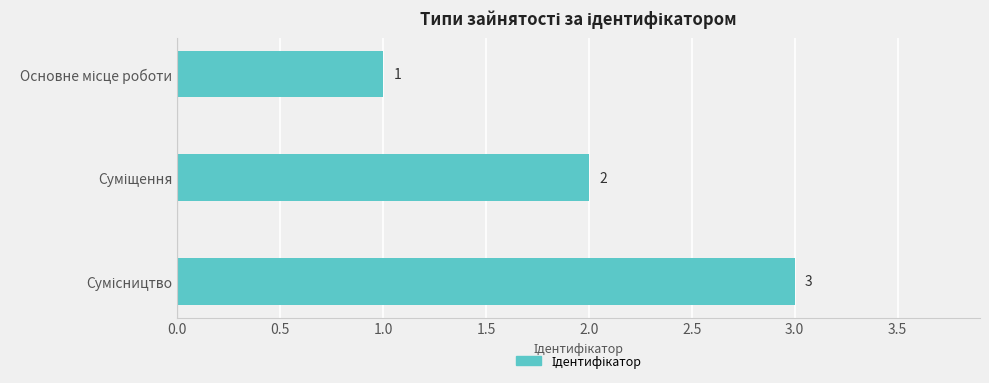

What is the value of the 2nd bar from the top?

2